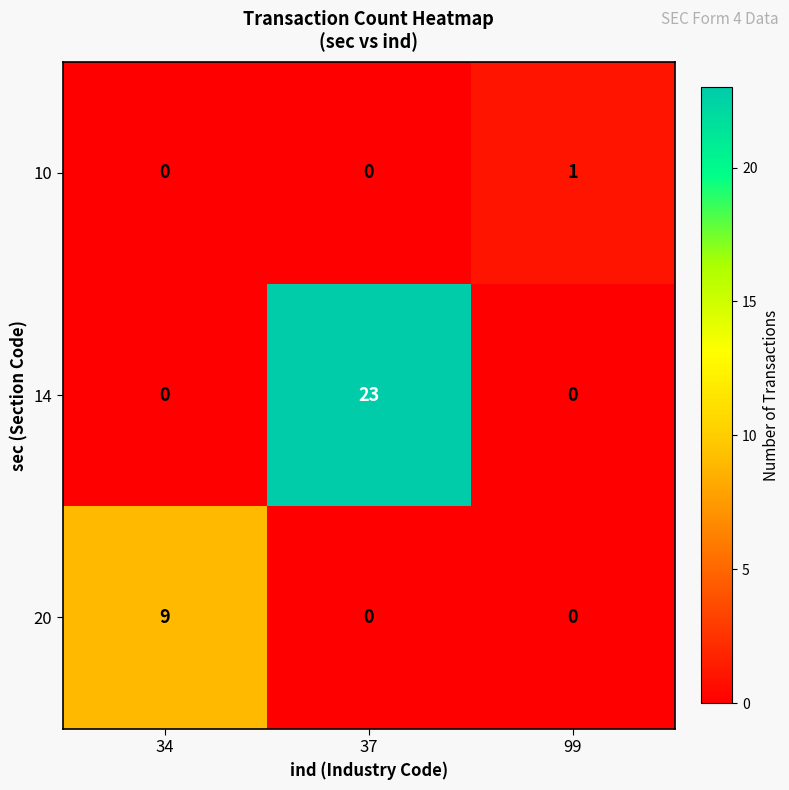

True or false: 14 has a value of 0 at 34.

True